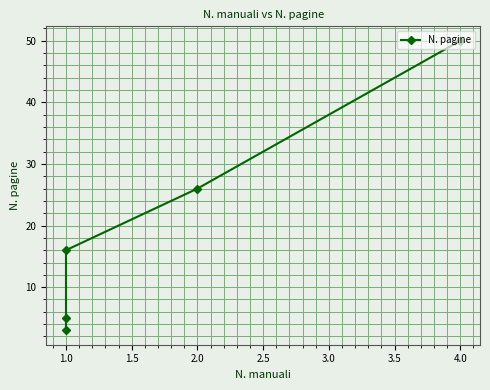

The chart shows a value of 2 at 1.0. True or false?

False